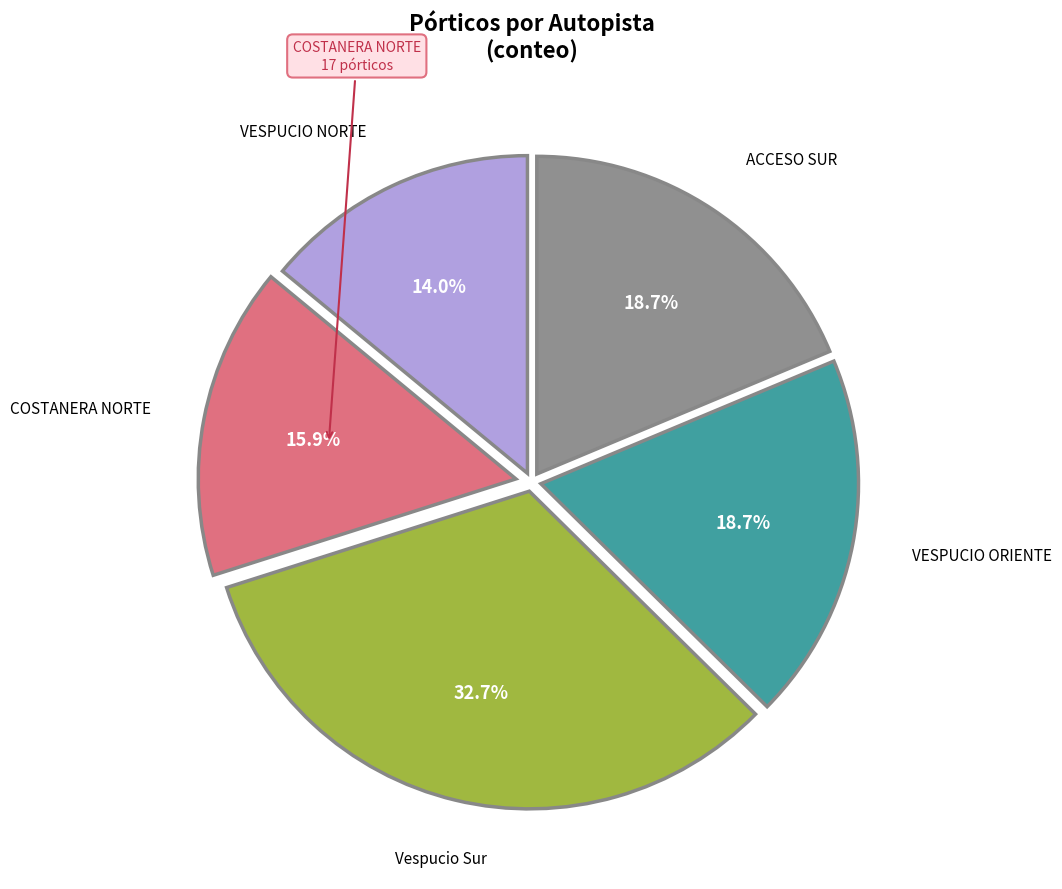

Is there a majority slice in this chart?

No